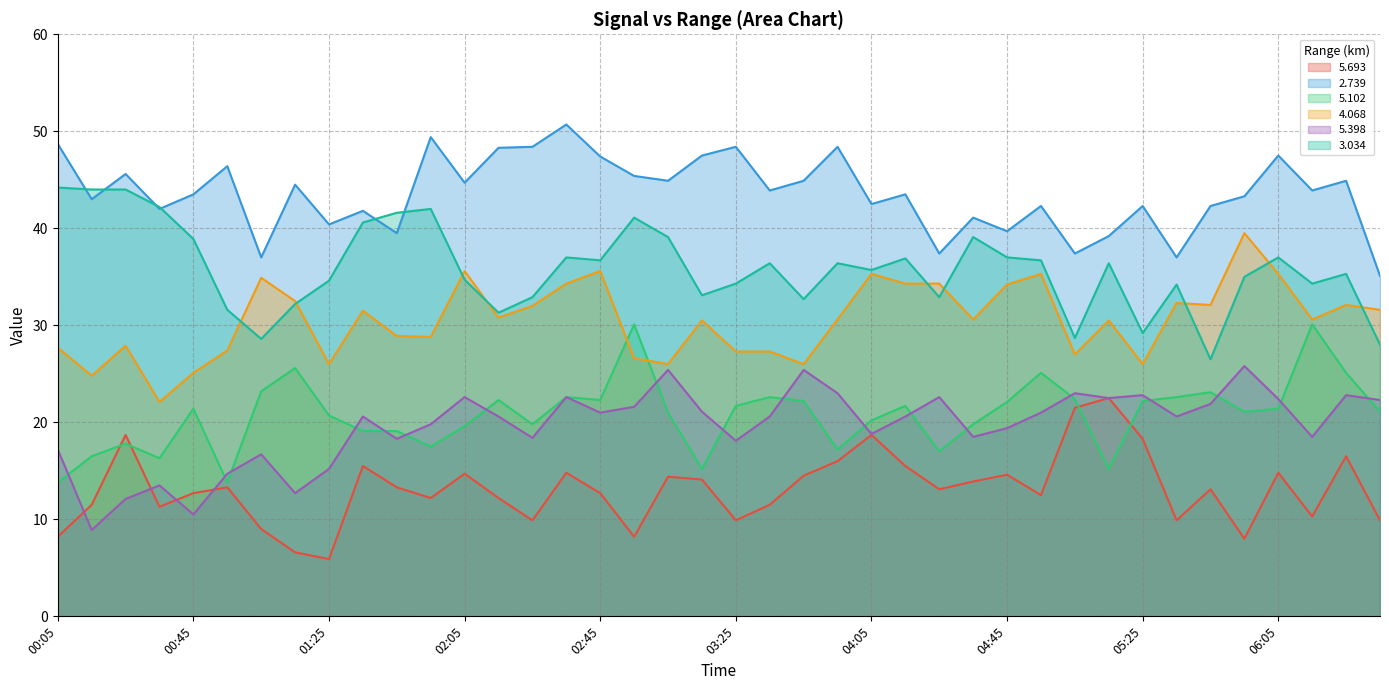

Which category has the highest value in the   4.068 series?

05:55